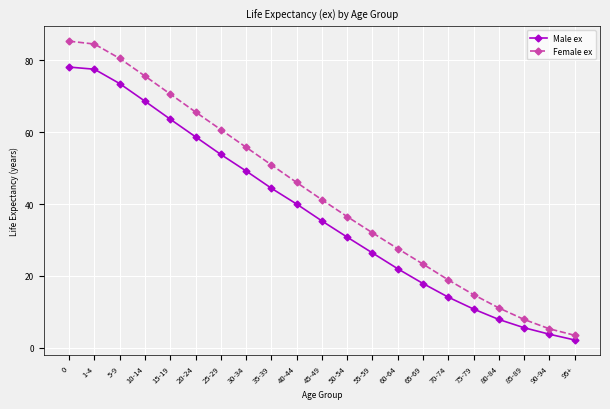

What is the label of the 14th point from the left?

60-64